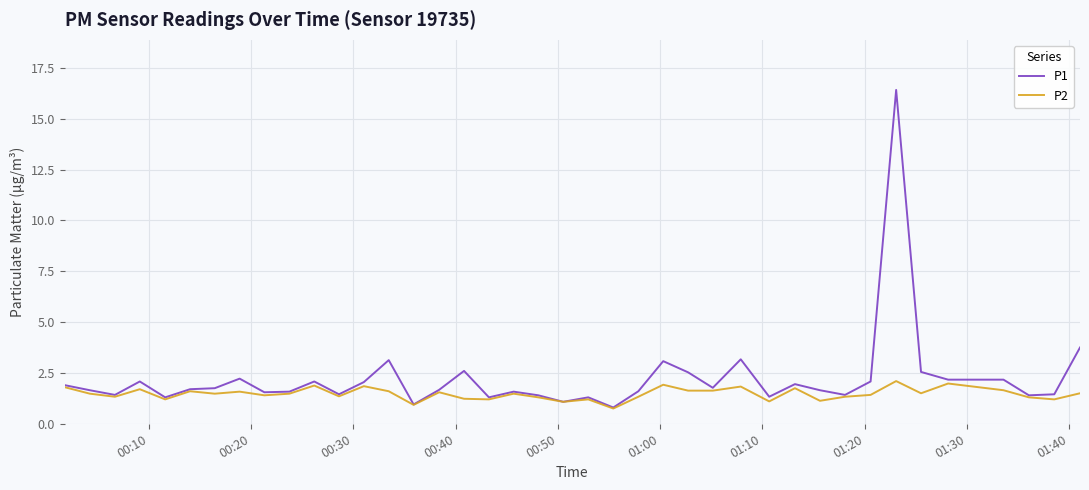

Which series has the largest range (max minus min)?

P1